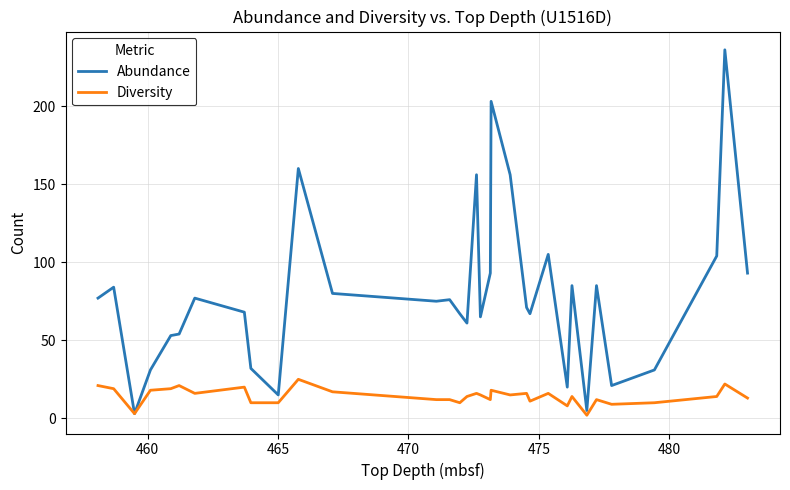

How many interior local peaks does the Abundance series have?

10